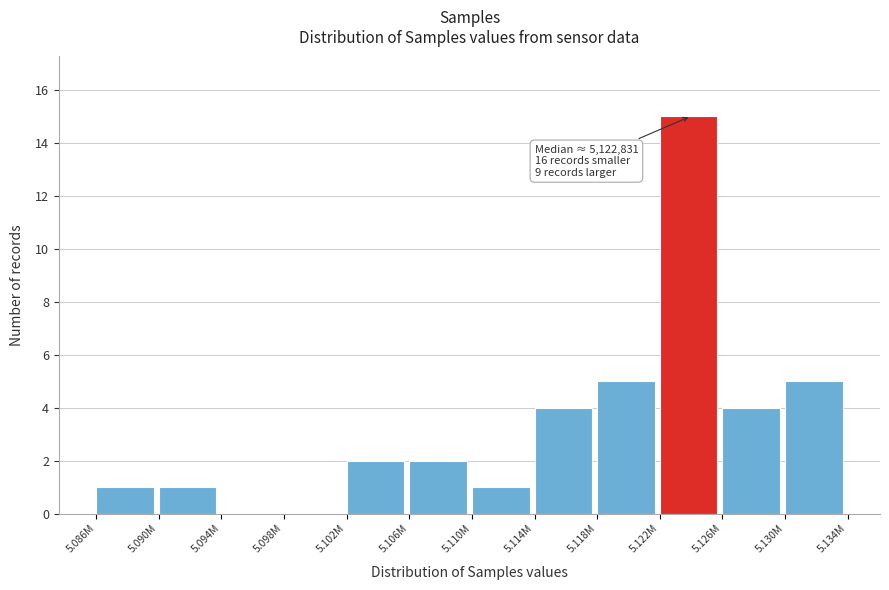

Reading right to left, list all the values displayed in this chart.

5.130M=5	5.126M=4	5.122M=15	5.118M=5	5.114M=4	5.110M=1	5.106M=2	5.102M=2	5.098M=0	5.094M=0	5.090M=1	5.086M=1